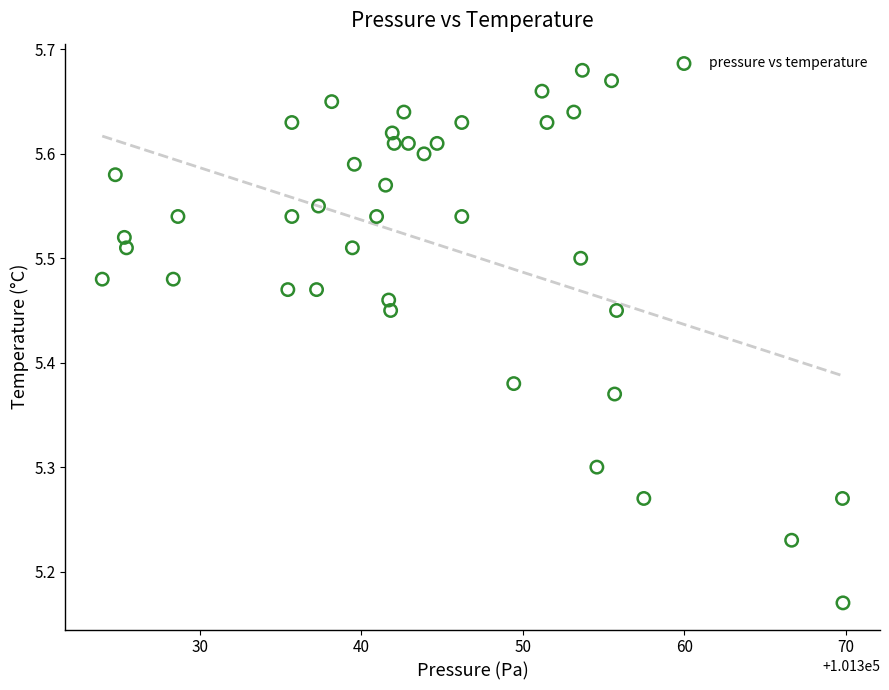

What is the range of Y values (max minus min)?

0.5